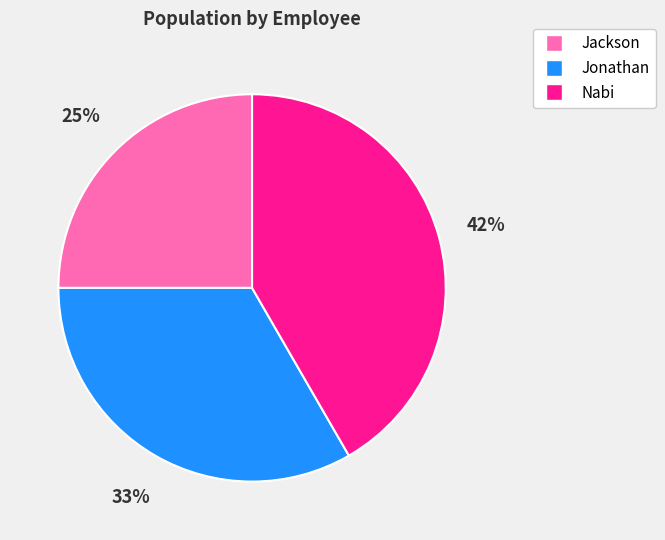

Is there a majority slice in this chart?

No